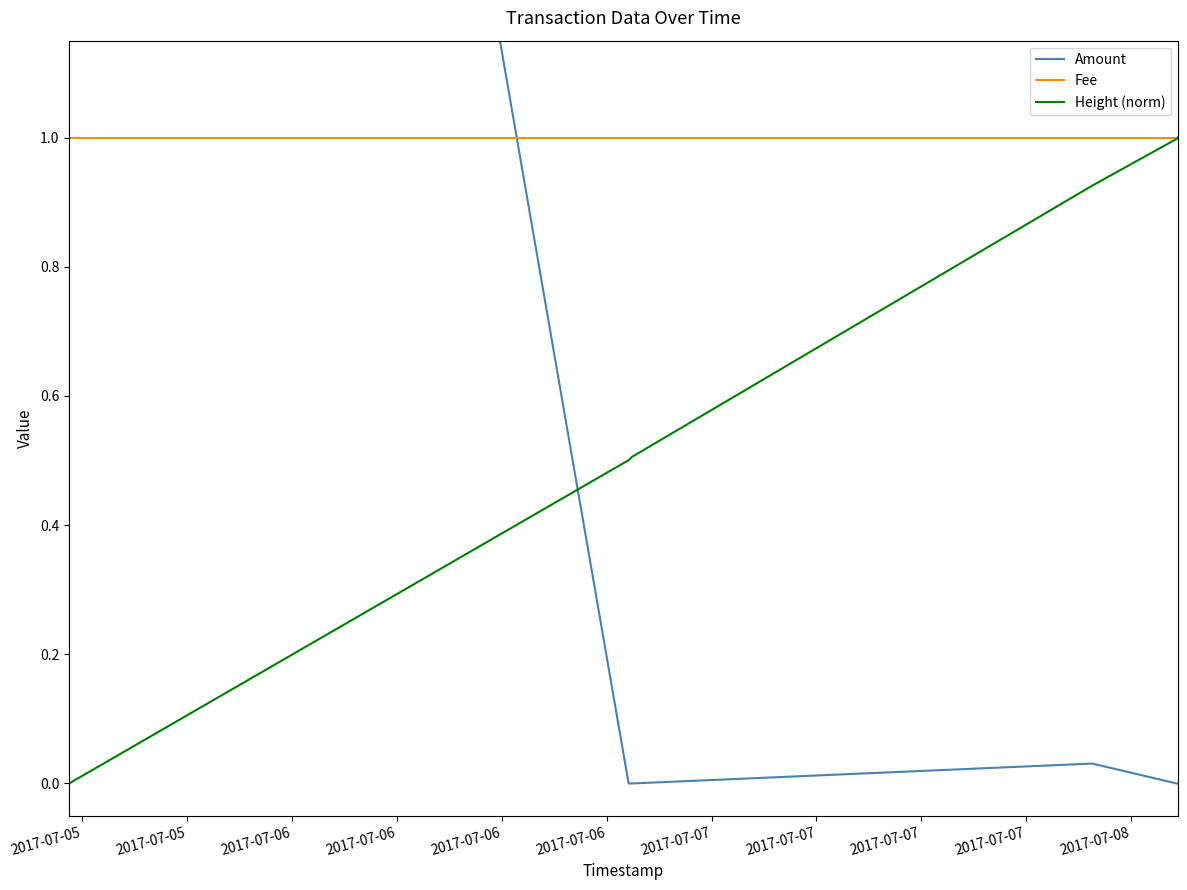

True or false: Fee has more than 1 interior local peaks.

False